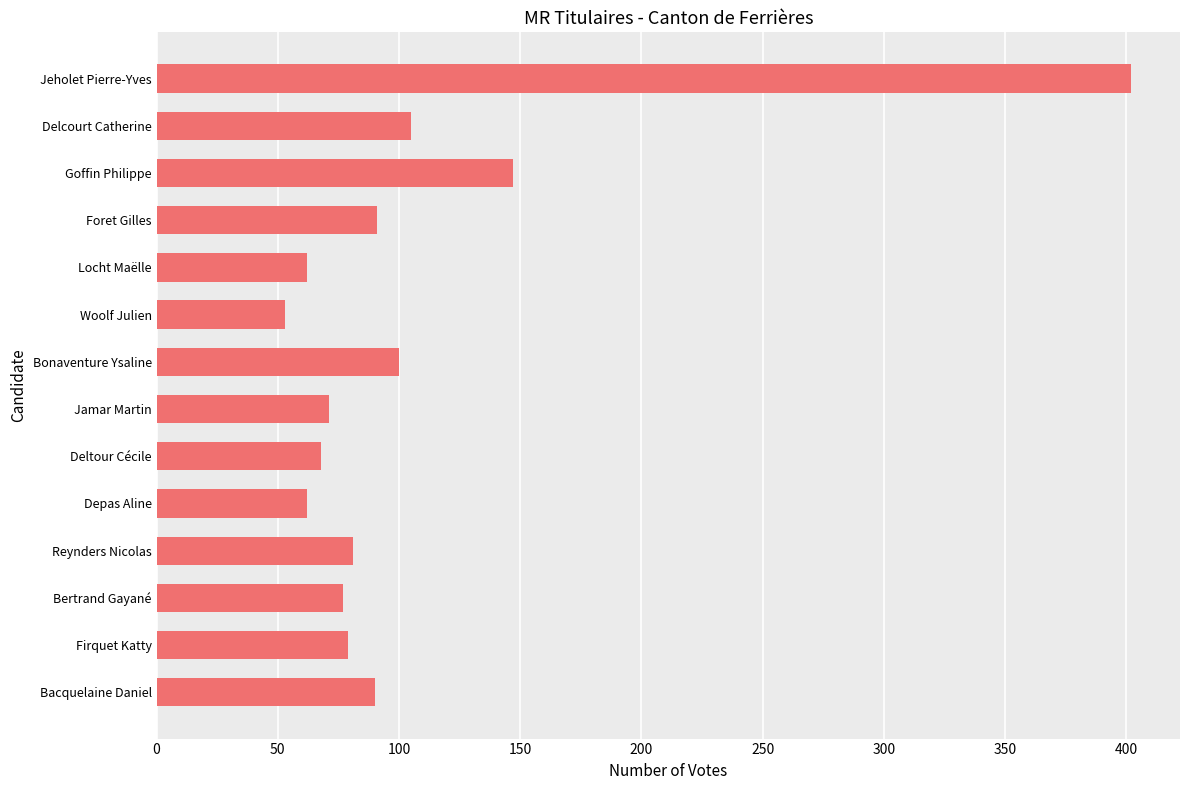

What is the value of the 10th bar from the top?

62